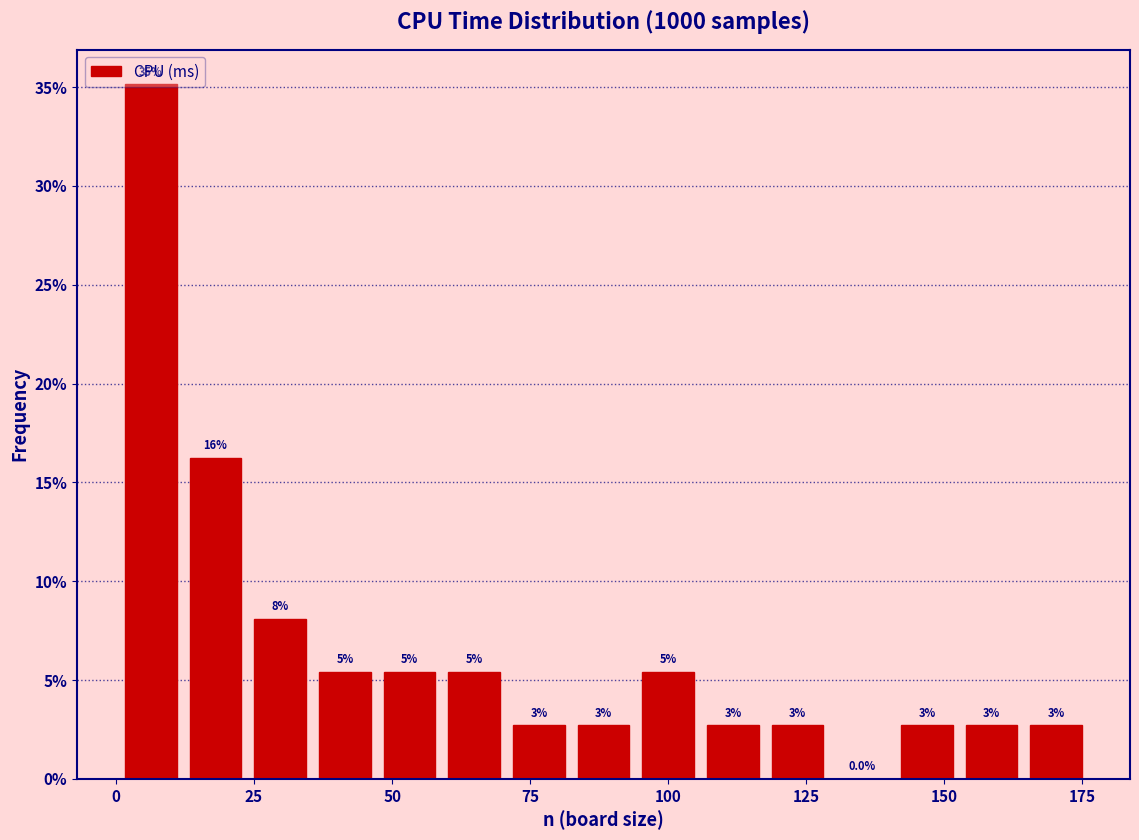

Around what value on the x-axis is the tallest bar? Give the approximate position of its centre, as read against the axis.

5